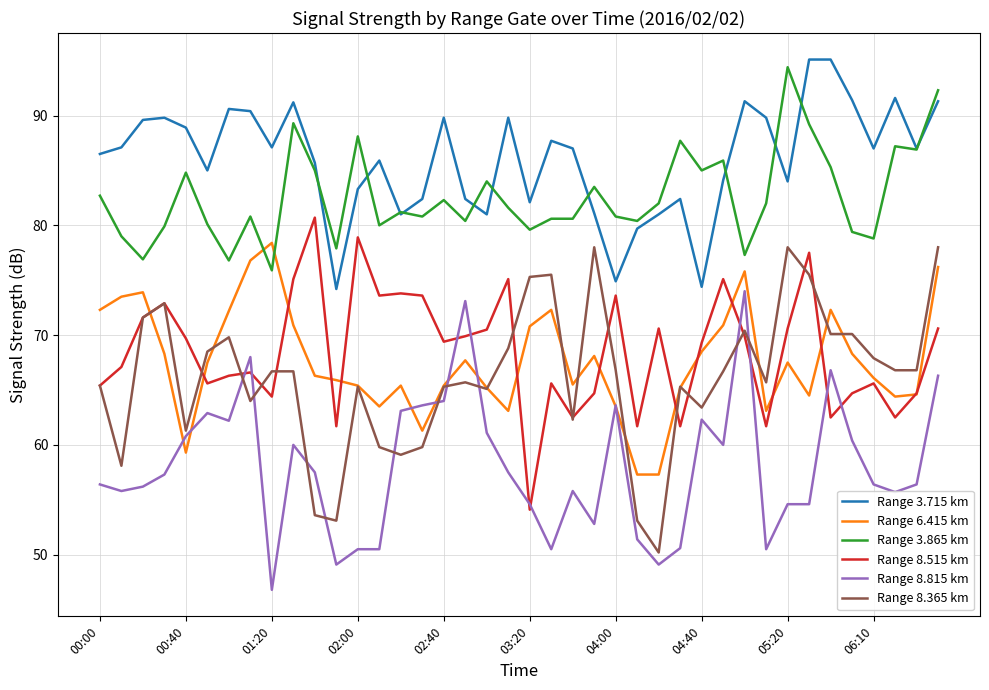

Which series has the largest total across all categories?

Range 3.715 km